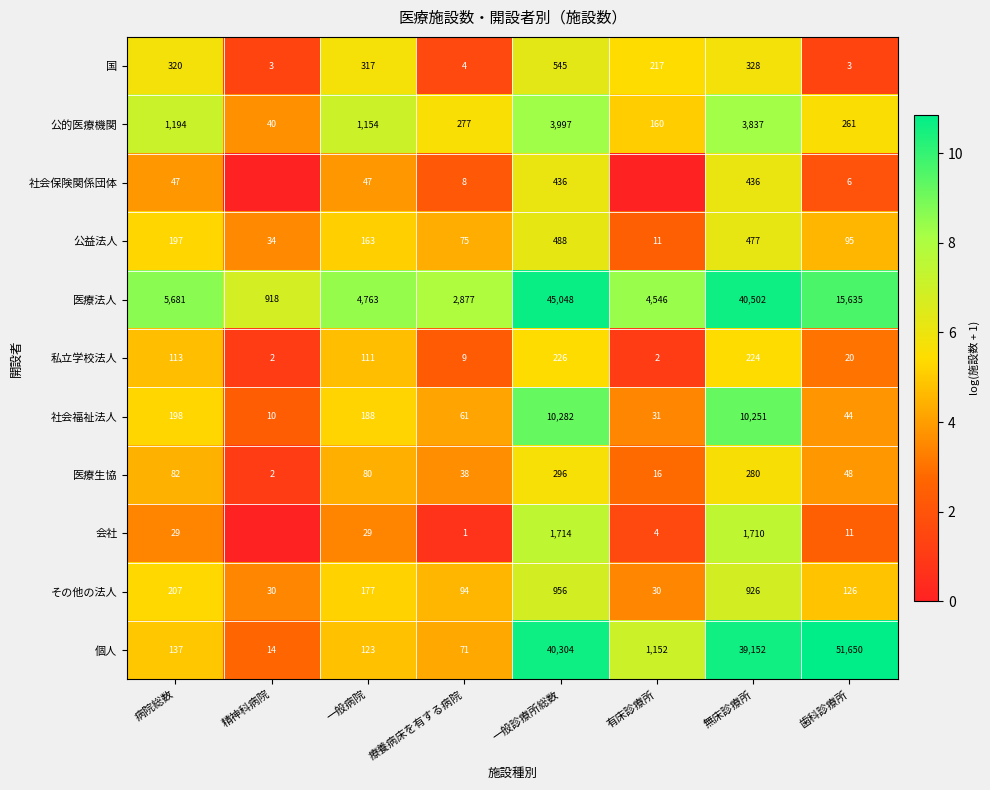

The 医療法人 series shows 15635 at 歯科診療所. True or false?

True